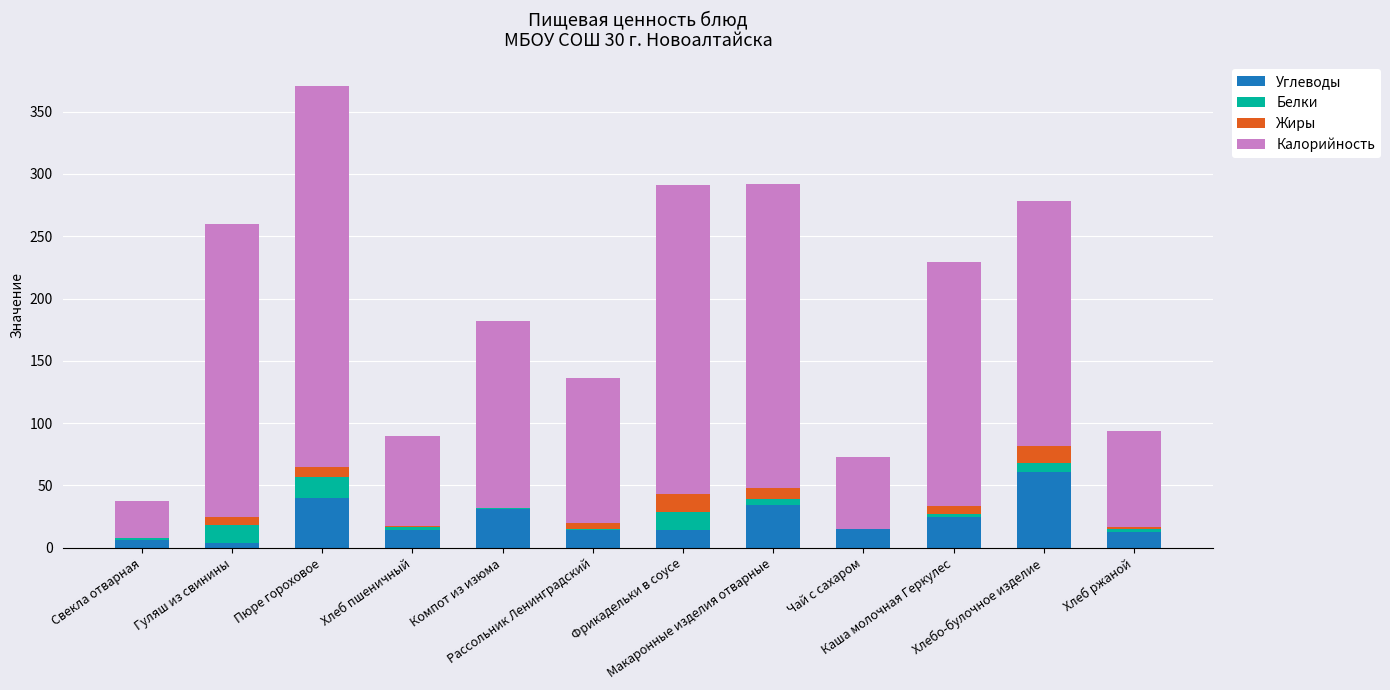

What is the sum of all Углеводы values?

271.5